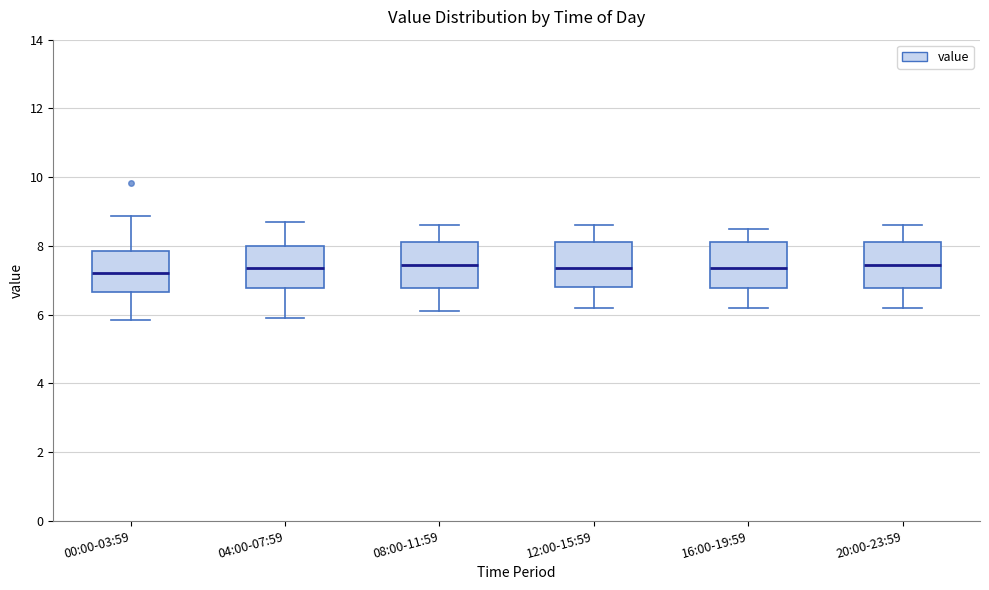

Reading left to right, transcribe this box plot: for each box, give where its median line is, the range the box spans, and where its two whiskers end, as read against the y-axis. The values are not printed on the chart, so give them approximately, as read against the axis.

00:00-03:59: median 7.2, box 6.6 to 7.8, whiskers 5.8 to 8.8
04:00-07:59: median 7.4, box 6.8 to 8.0, whiskers 6.0 to 8.8
08:00-11:59: median 7.4, box 6.8 to 8.2, whiskers 6.2 to 8.6
12:00-15:59: median 7.4, box 6.8 to 8.2, whiskers 6.2 to 8.6
16:00-19:59: median 7.4, box 6.8 to 8.2, whiskers 6.2 to 8.6
20:00-23:59: median 7.4, box 6.8 to 8.2, whiskers 6.2 to 8.6